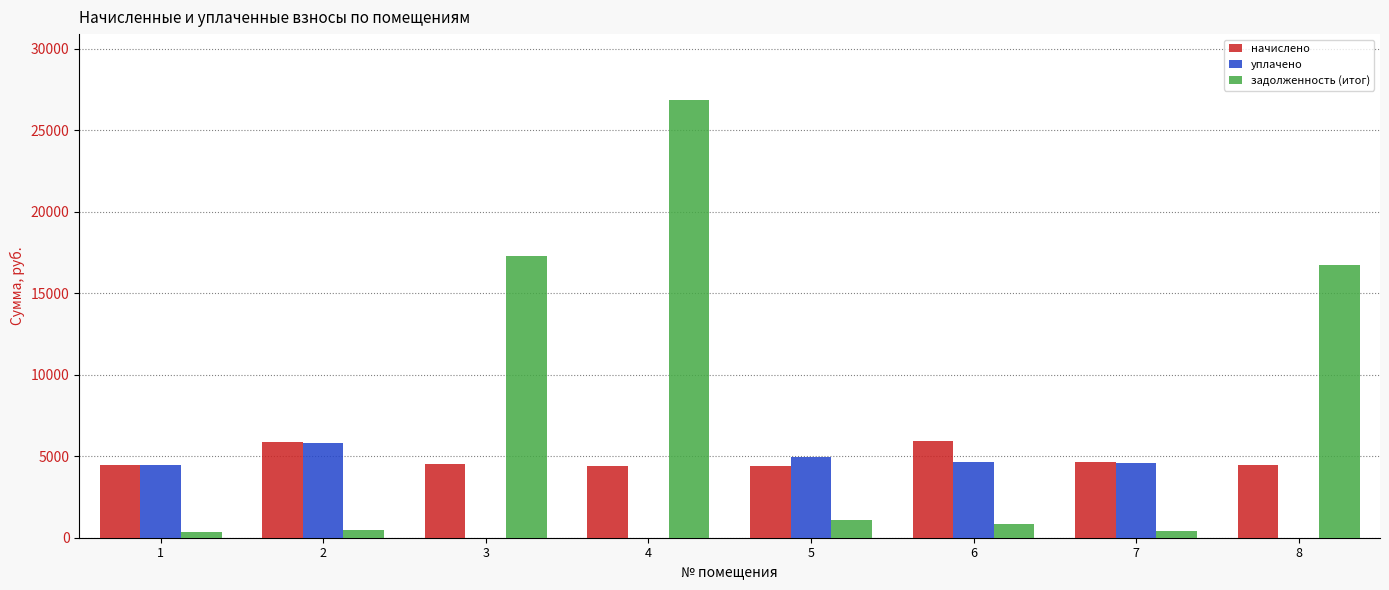

At which category is the sum across all series the highest?

4